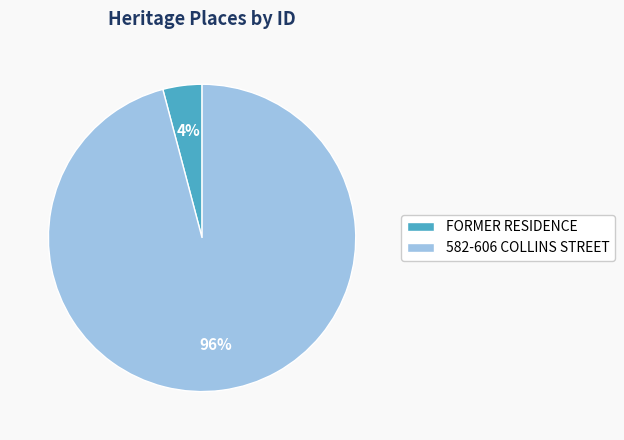

What is the majority slice?

582-606 COLLINS STREET